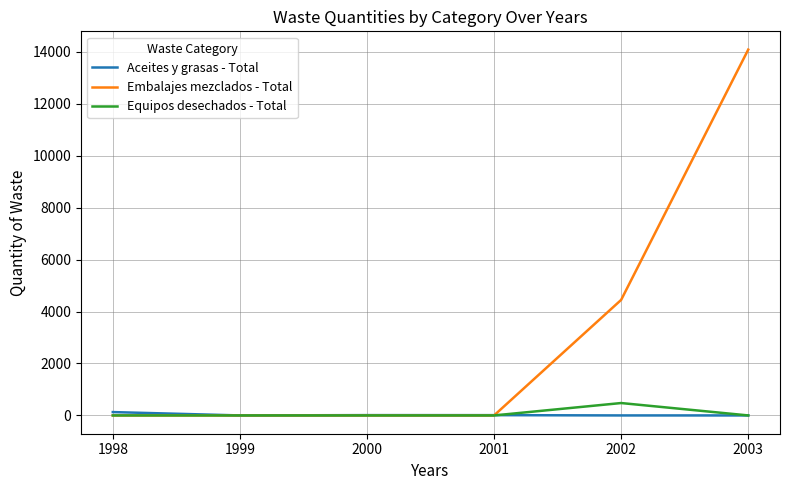

What are all the series names shown in the legend?

Aceites y grasas - Total, Embalajes mezclados - Total, Equipos desechados - Total